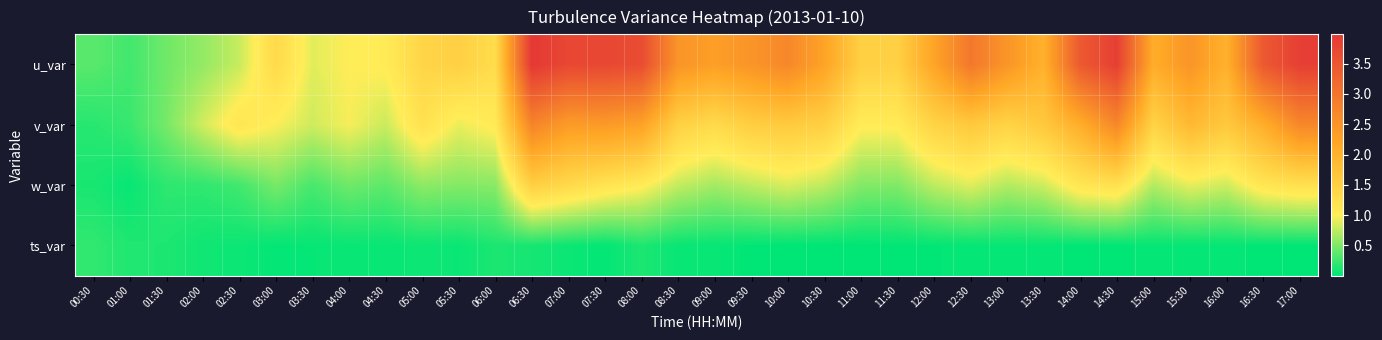

At 02:00, list the series in order from largest to smallest.

v_var, u_var, w_var, ts_var